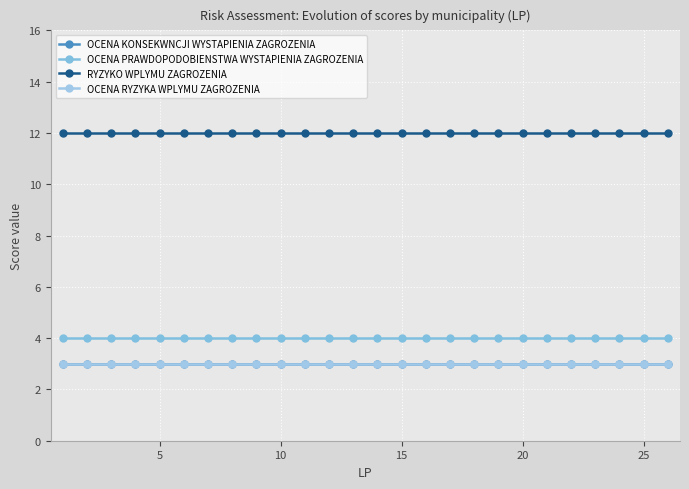

Which series has the largest total across all categories?

RYZYKO WPLYMU ZAGROZENIA